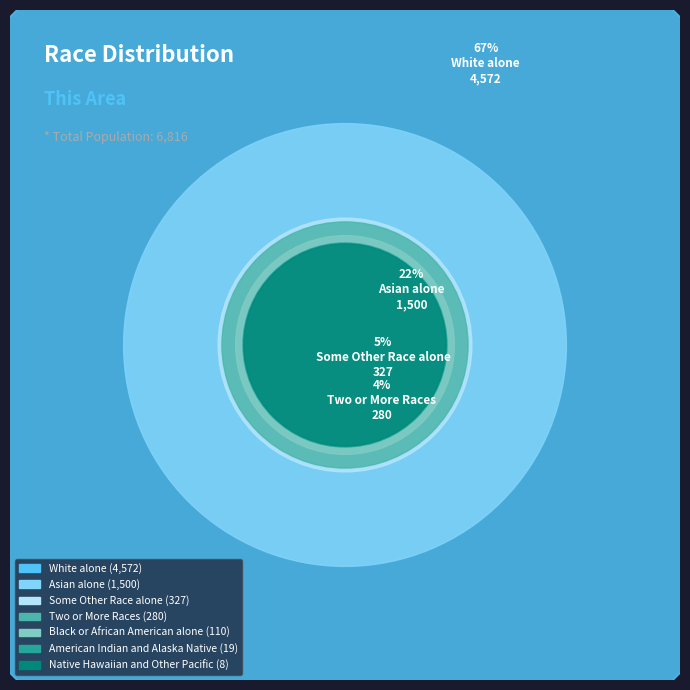

Is it true that Asian alone is 22% of the pie?

True